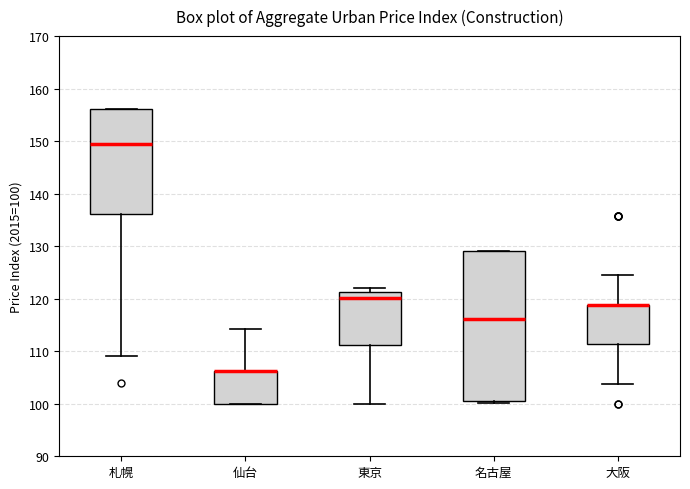

Reading left to right, transcribe this box plot: for each box, give where its median line is, the range the box spans, and where its two whiskers end, as read against the y-axis. The values are not printed on the chart, so give them approximately, as read against the axis.

札幌: median 149, box 136 to 156, whiskers 109 to 156
仙台: median 106 (drawn on the box's upper edge), box 100 to 106, whiskers 100 to 114
東京: median 120, box 111 to 121, whiskers 100 to 122
名古屋: median 116, box 101 to 129, whiskers 100 to 129
大阪: median 119 (drawn on the box's upper edge), box 111 to 119, whiskers 104 to 125